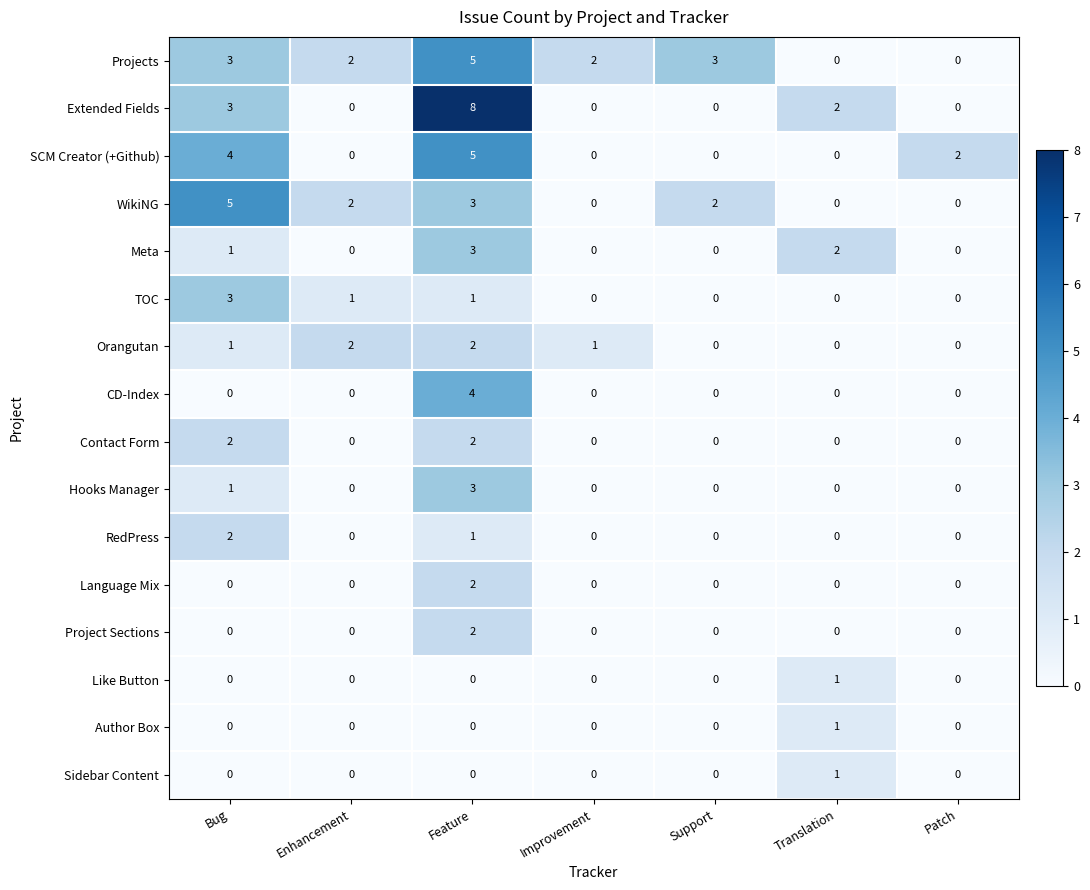

What is the maximum value shown in the chart?

8